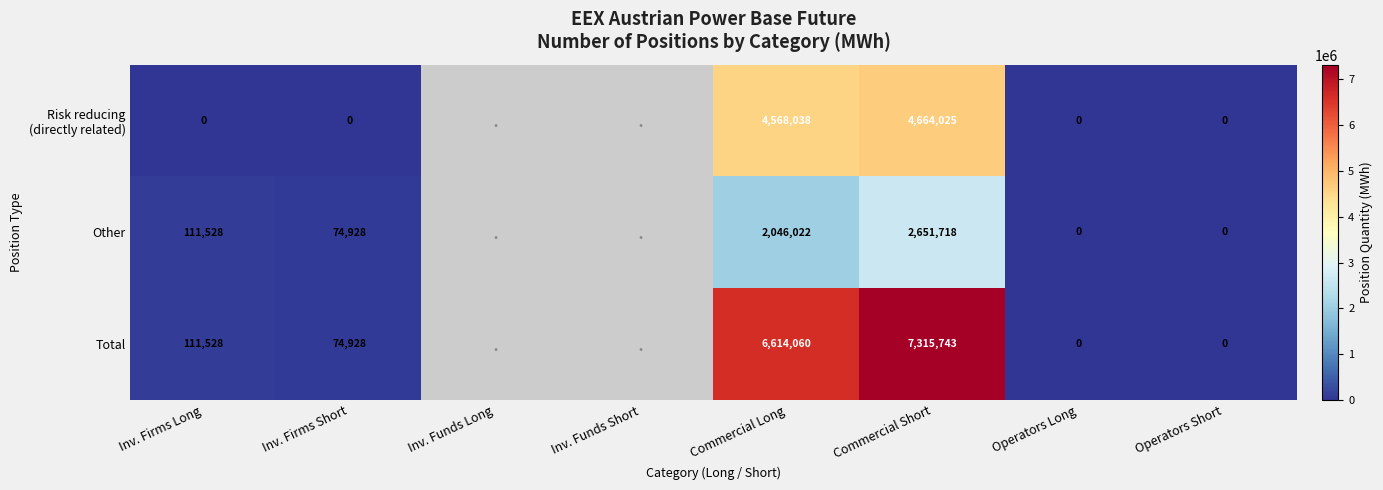

At how many categories does at least one series exceed 2150972?

2